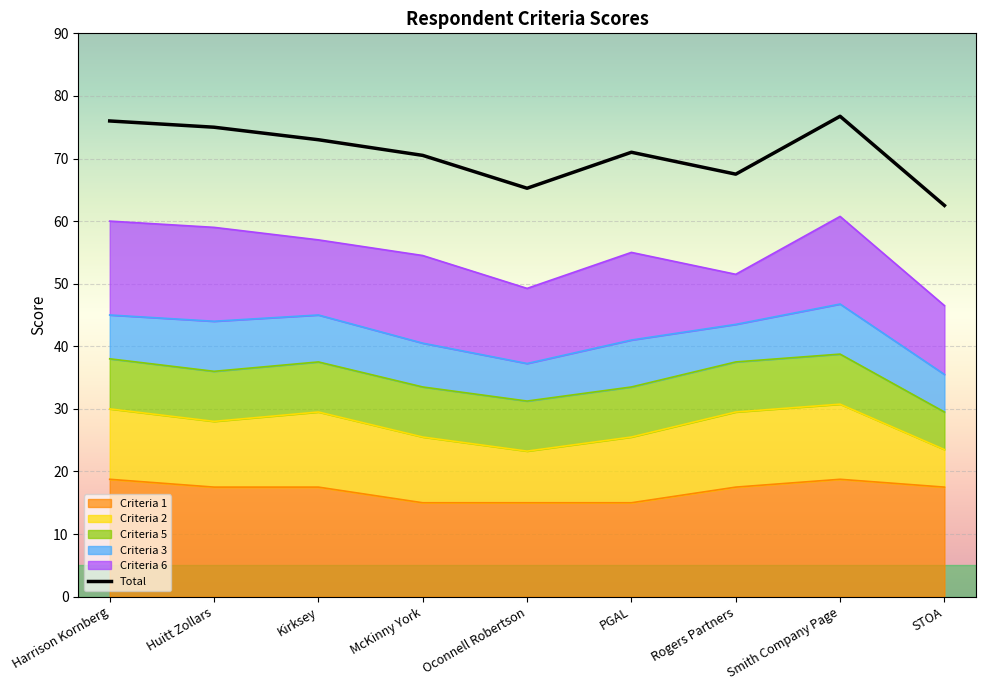

What is the spread (max minus min) of values at PGAL?

63.5